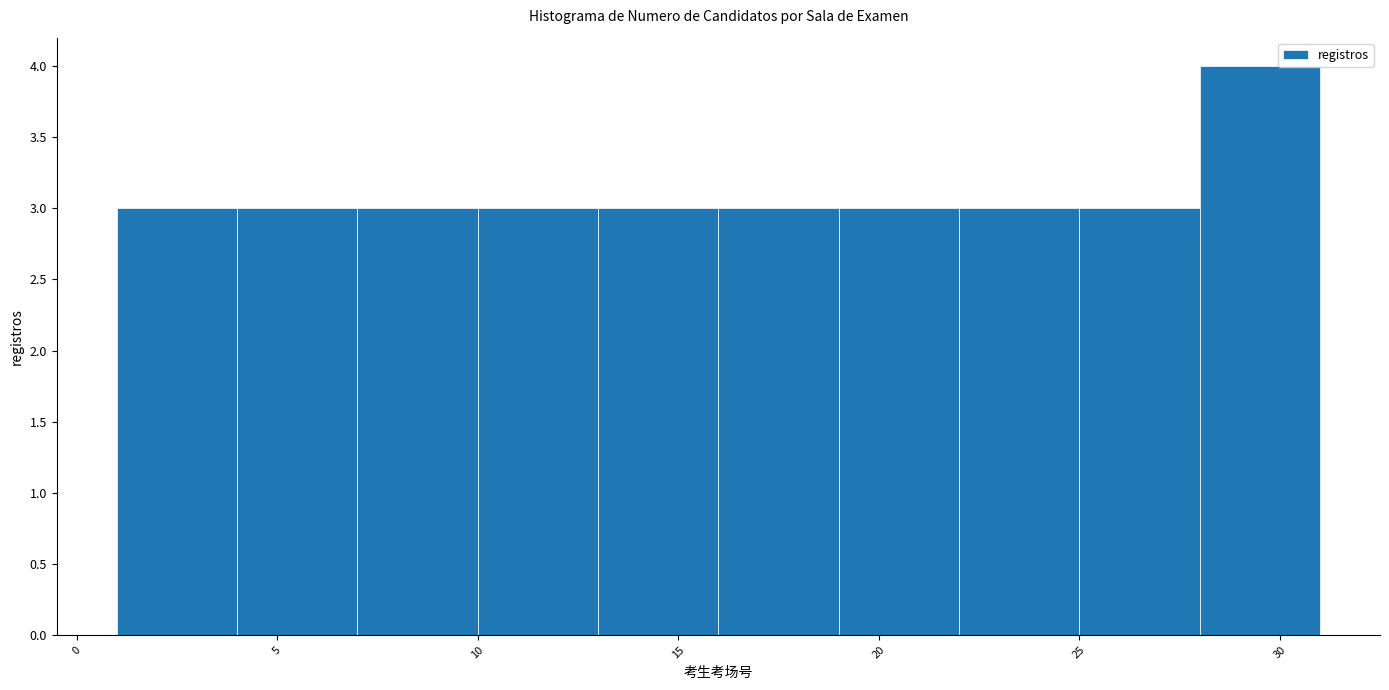

Reading left to right, transcribe this chart: for each bar, give the range it covers on the x-axis and its height. The values are not printed on the chart, so give them approximately, as read against the axis.

1 to 4: 3
4 to 7: 3
7 to 10: 3
10 to 13: 3
13 to 16: 3
16 to 19: 3
19 to 22: 3
22 to 25: 3
25 to 28: 3
28 to 31: 4